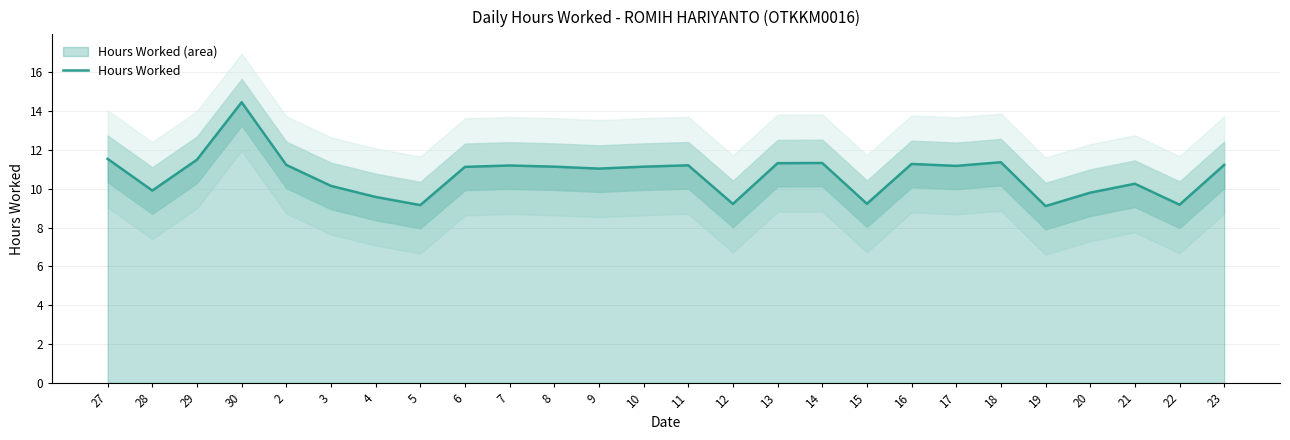

At which label does the data first exceed 11?

27